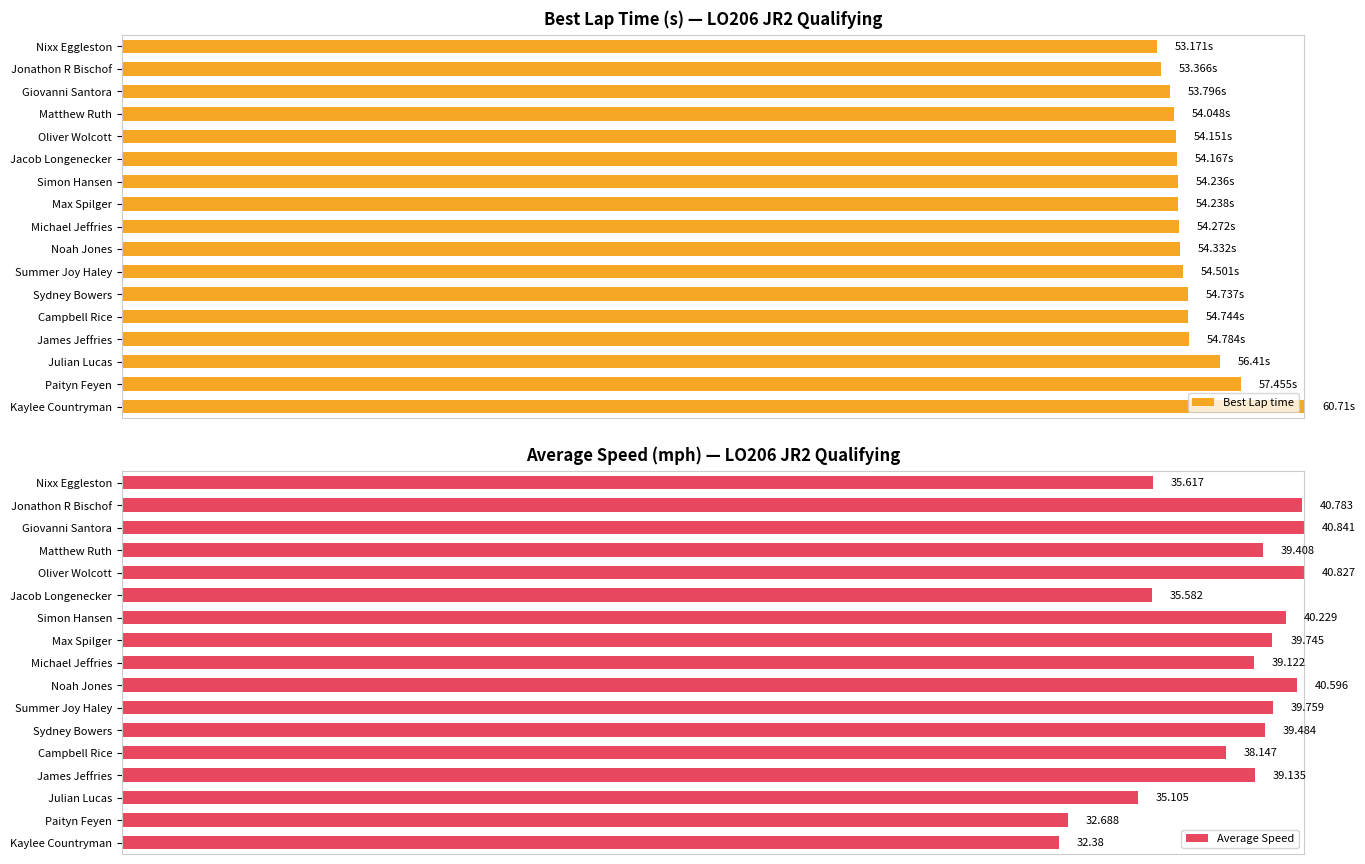

What is the greatest value displayed?

100.0